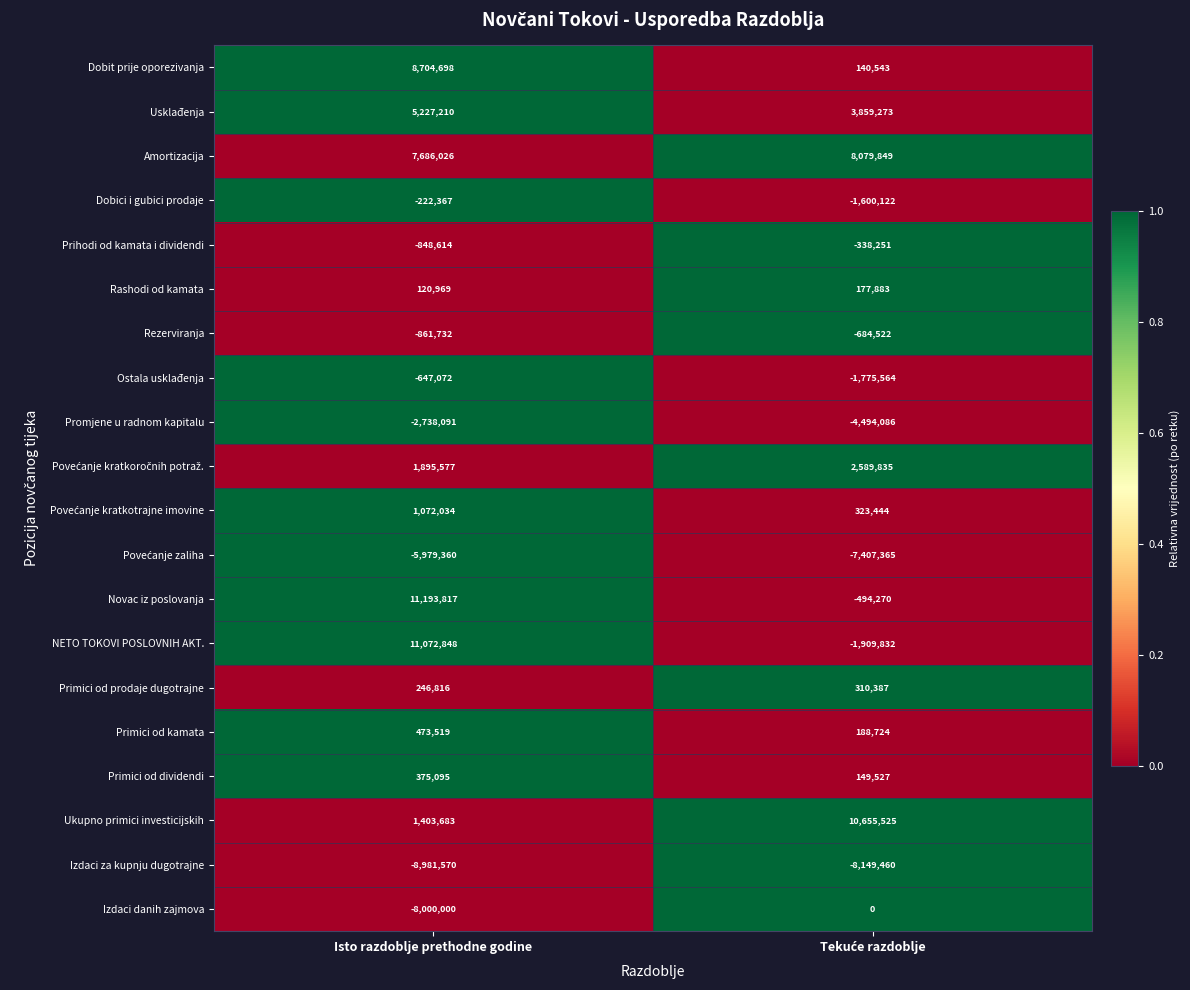

The Usklađenja series shows 7081128 at Isto razdoblje prethodne godine. True or false?

False